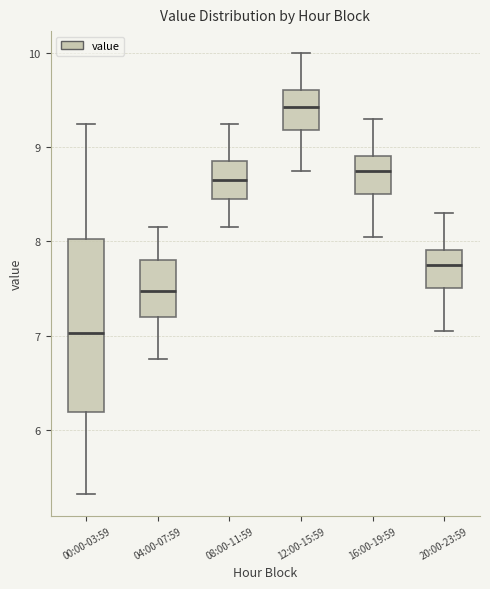

Reading left to right, transcribe this box plot: for each box, give where its median line is, the range the box spans, and where its two whiskers end, as read against the y-axis. The values are not printed on the chart, so give them approximately, as read against the axis.

00:00-03:59: median 7.0, box 6.2 to 8.0, whiskers 5.3 to 9.3
04:00-07:59: median 7.5, box 7.2 to 7.8, whiskers 6.8 to 8.2
08:00-11:59: median 8.7, box 8.5 to 8.9, whiskers 8.2 to 9.3
12:00-15:59: median 9.4, box 9.2 to 9.6, whiskers 8.8 to 10.0
16:00-19:59: median 8.8, box 8.5 to 8.9, whiskers 8.1 to 9.3
20:00-23:59: median 7.8, box 7.5 to 7.9, whiskers 7.1 to 8.3